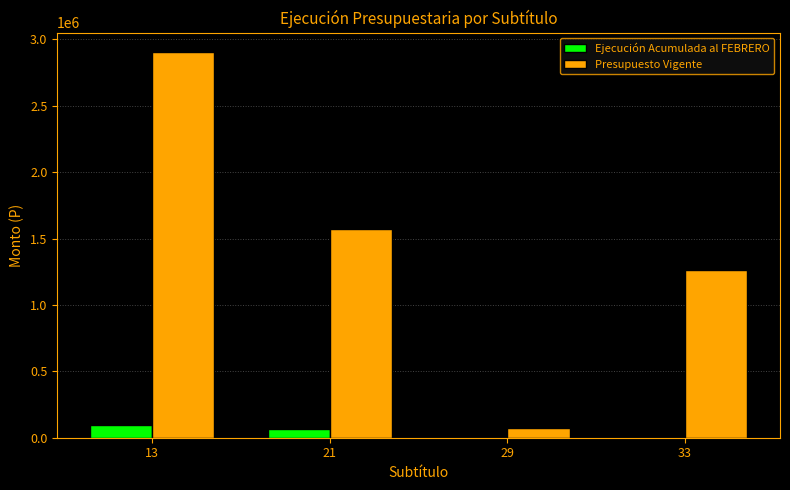

Where does the Ejecución Acumulada al FEBRERO series first go above 62896?

13